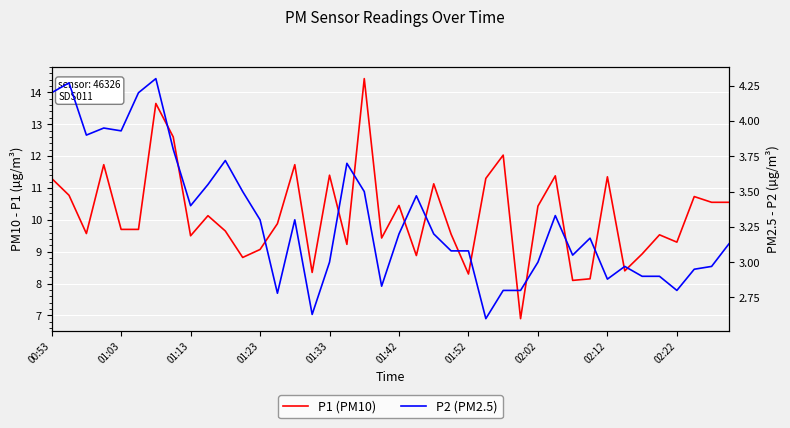

What is the sum of all P2 (PM2.5) values?

132.0